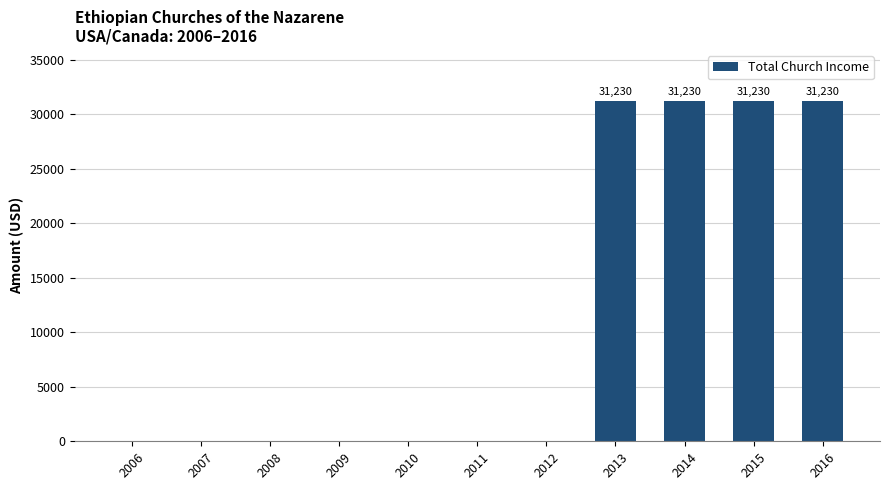

Count the values in the range 0 to 31230.

11